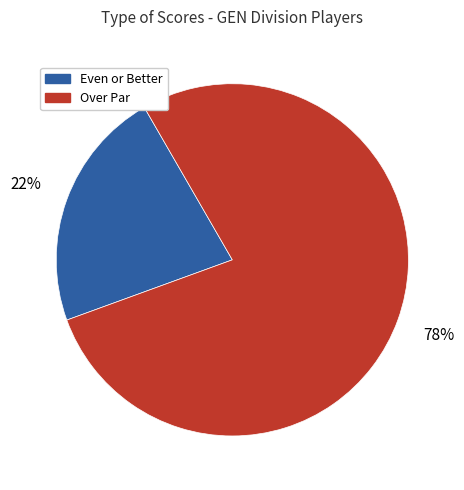

Is it true that Over Par is 87% of the pie?

False